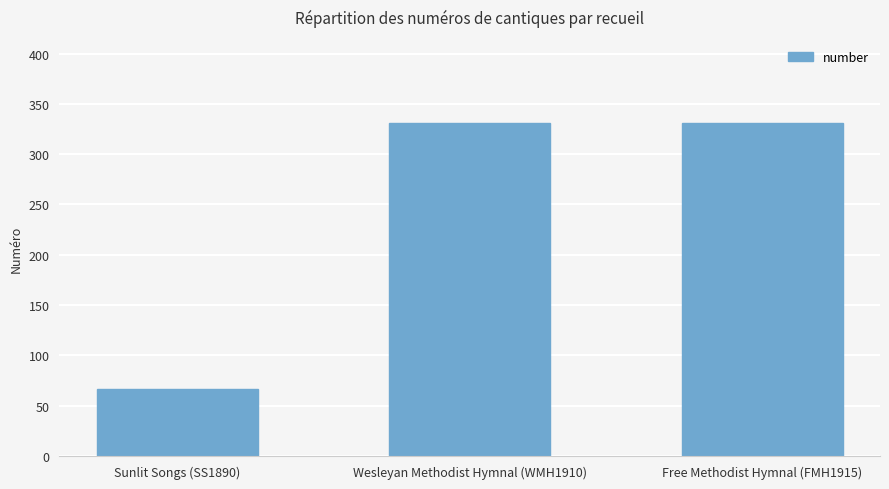

What is the maximum value shown in the chart?

331